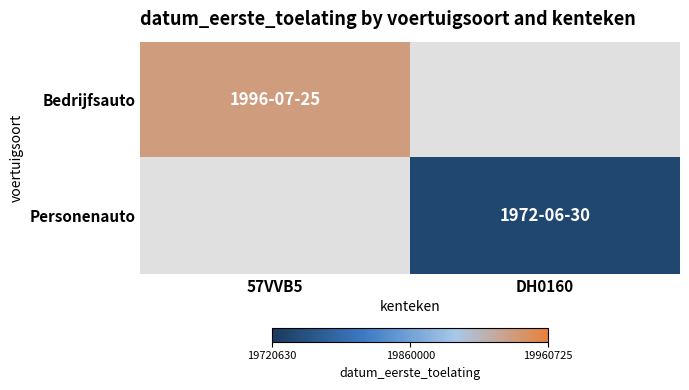

The value of Bedrijfsauto at 57VVB5 is 4090229.2. True or false?

False